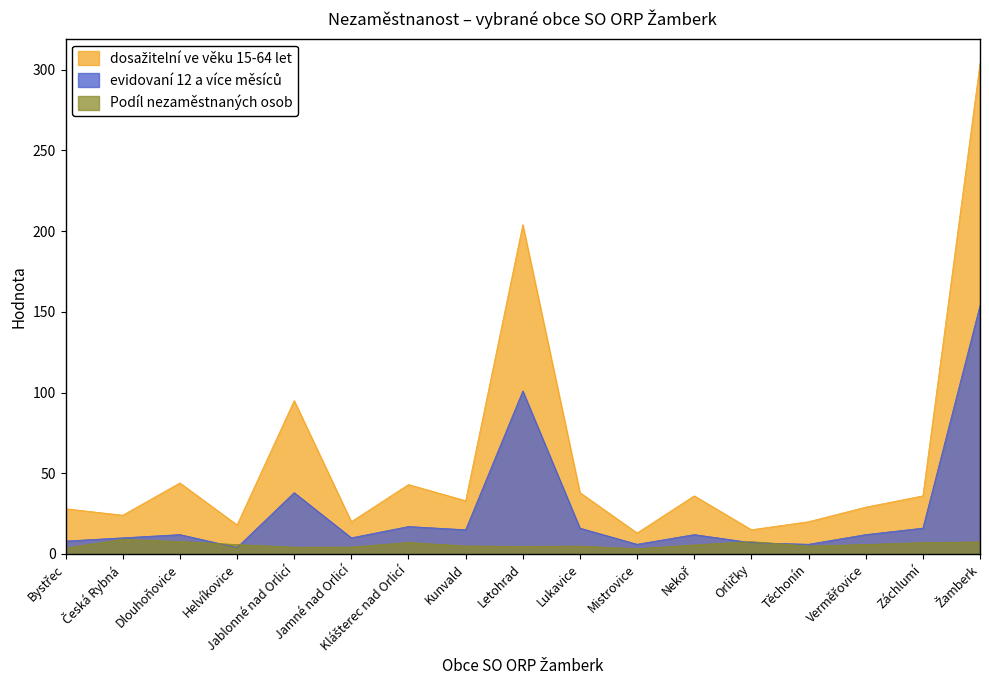

What is the total value across all series at Záchlumí?

59.0